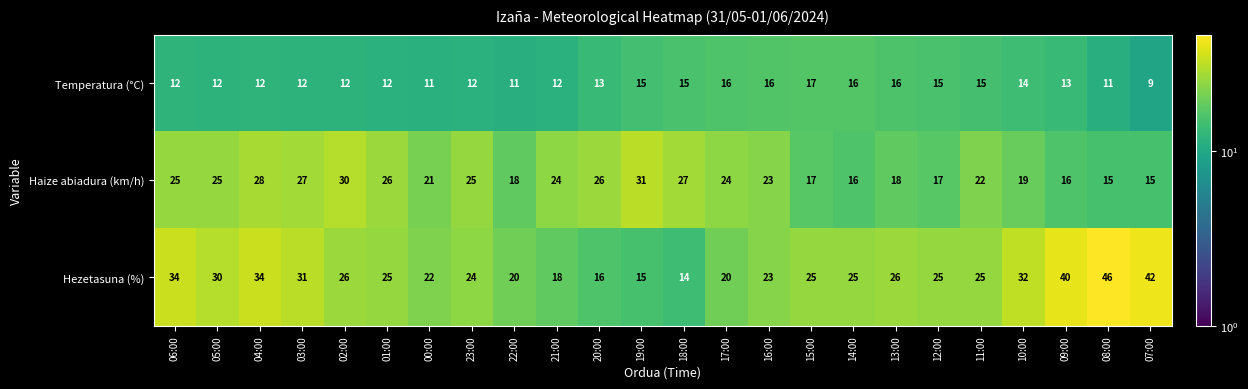

What is the greatest value displayed?

46